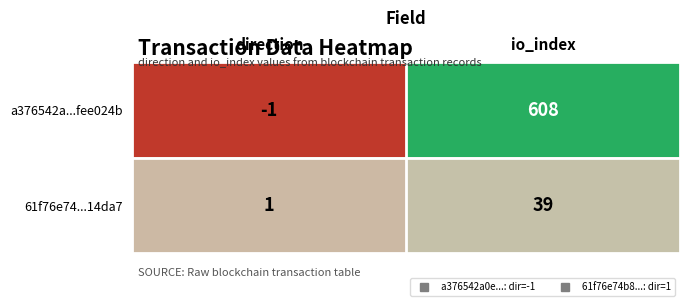

Which series has the largest total across all categories?

a376542a...fee024b